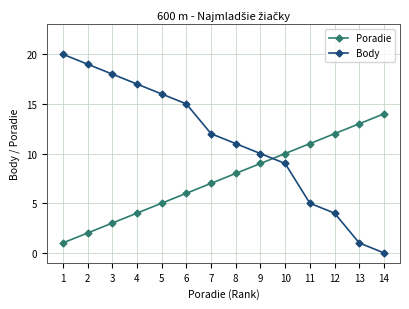

Is the value of Poradie at 3 greater than the value of Body at 5?

No